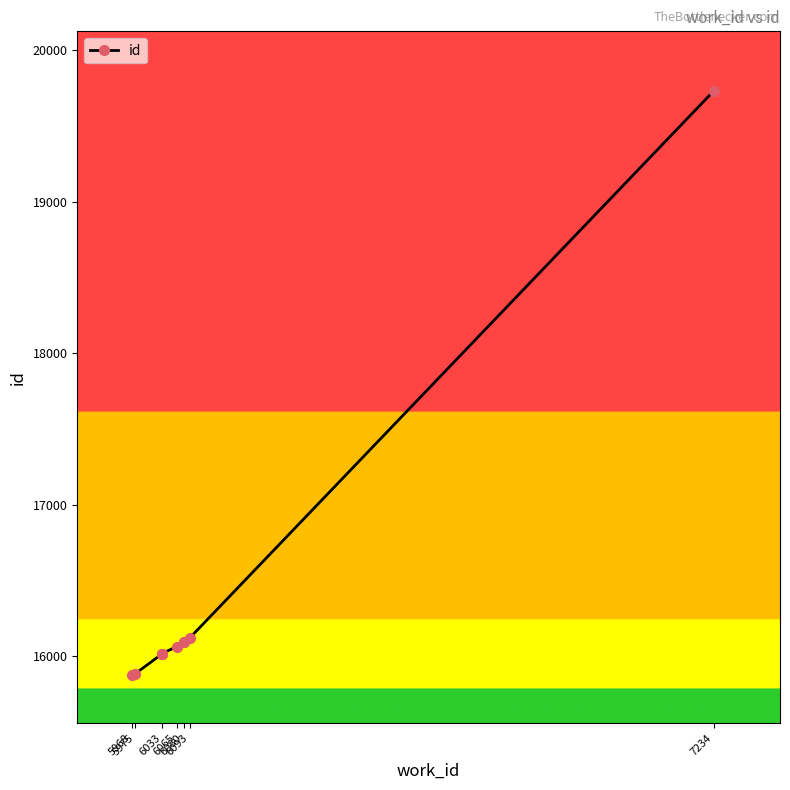

What is the difference between the maximum and minimum values?

3853